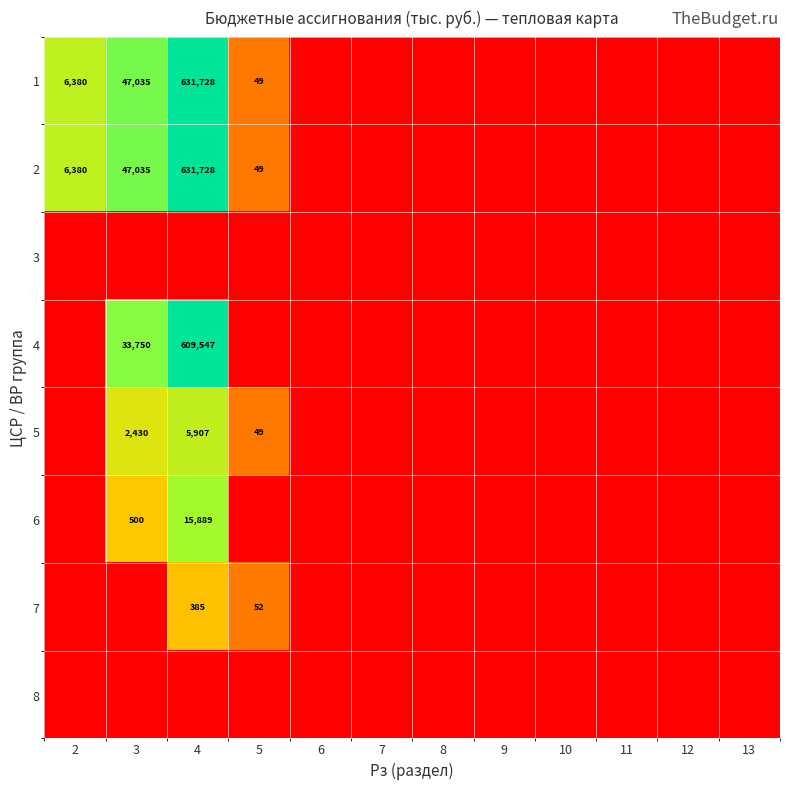

How many series are shown in this chart?

8